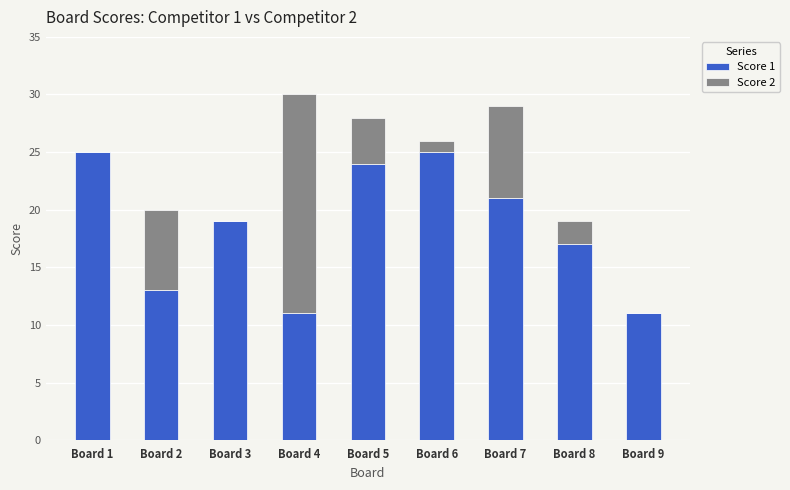

Are the bars grouped side by side (vs. stacked)?

No